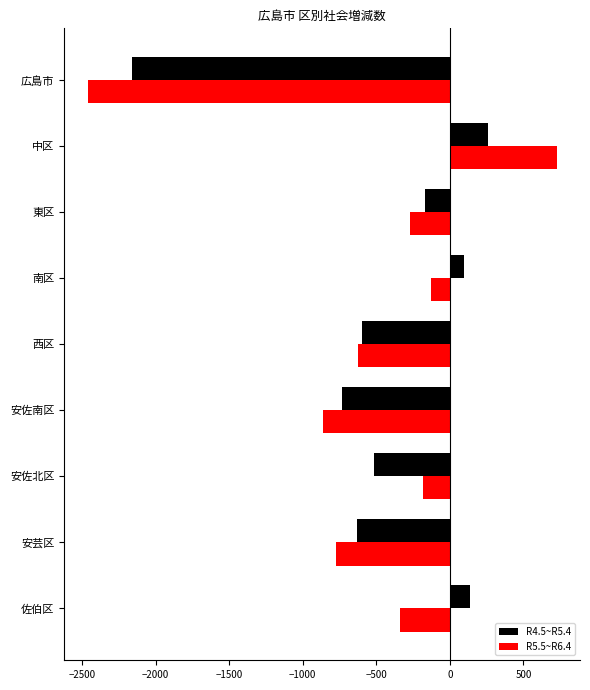

Which series has the widest spread of values?

R5.5~R6.4